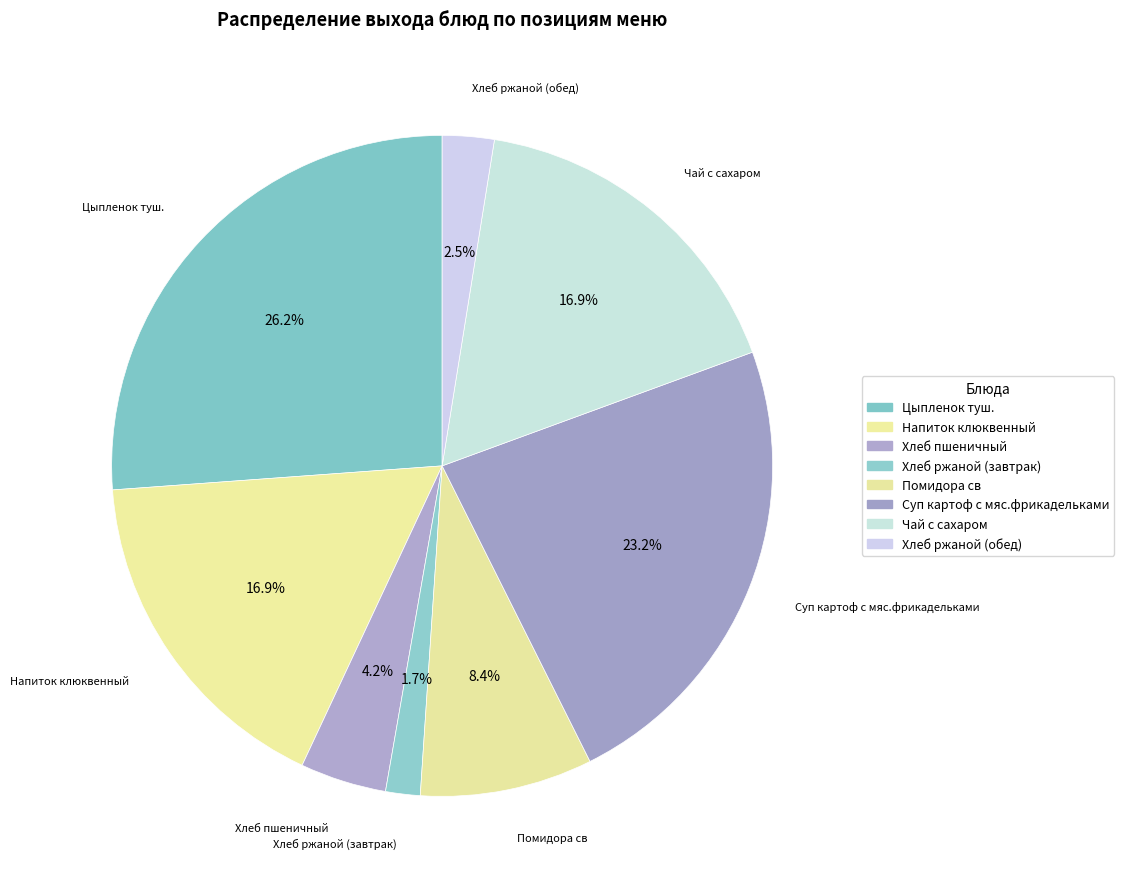

How many slices are in this pie chart?

8